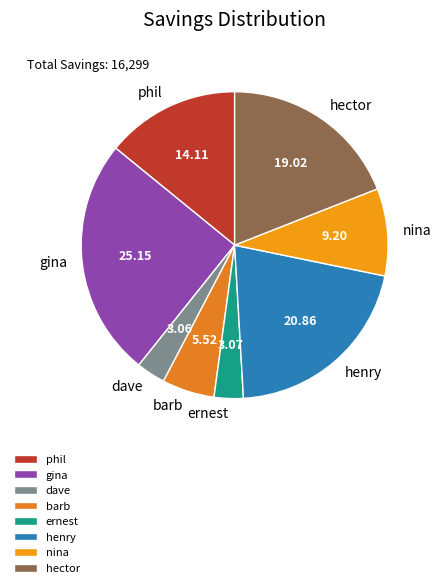

Between gina and henry, which is larger?

gina